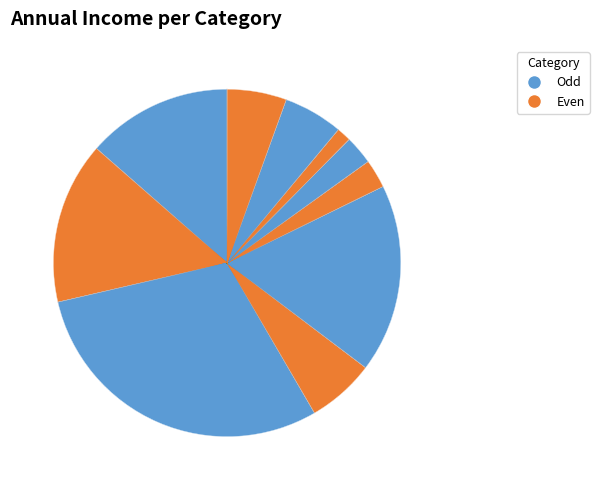

Count the number of slices in the pie.

10